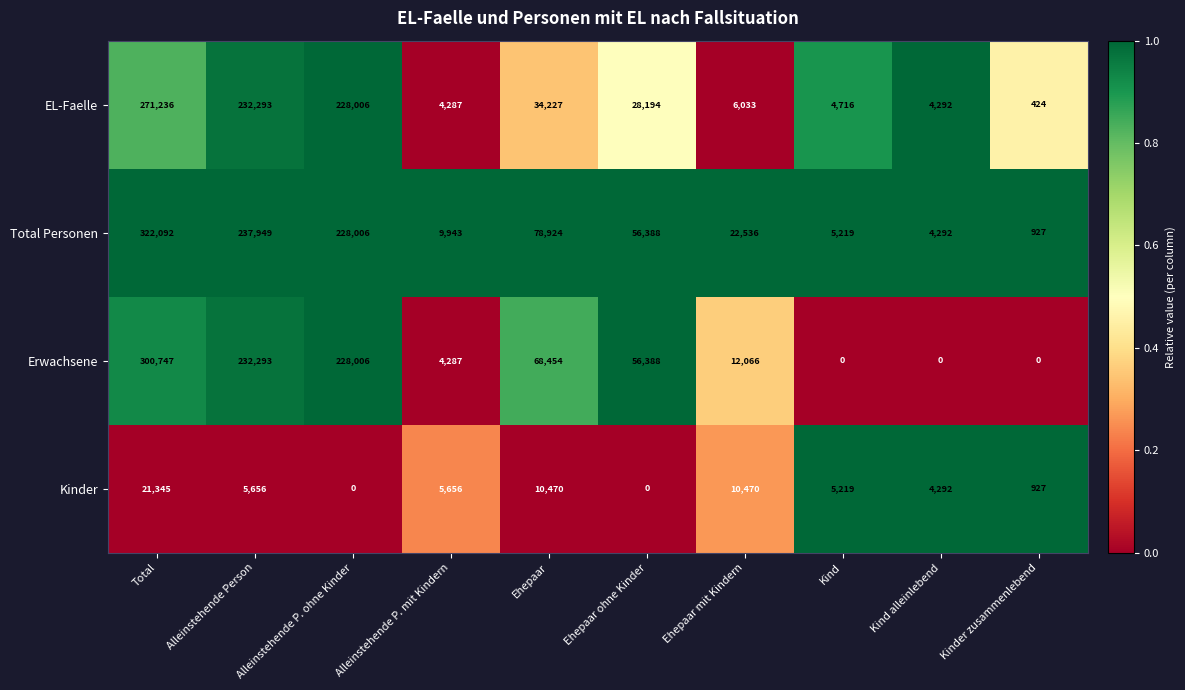

What is the difference between the second highest and second lowest values in the EL-Faelle series?

228006